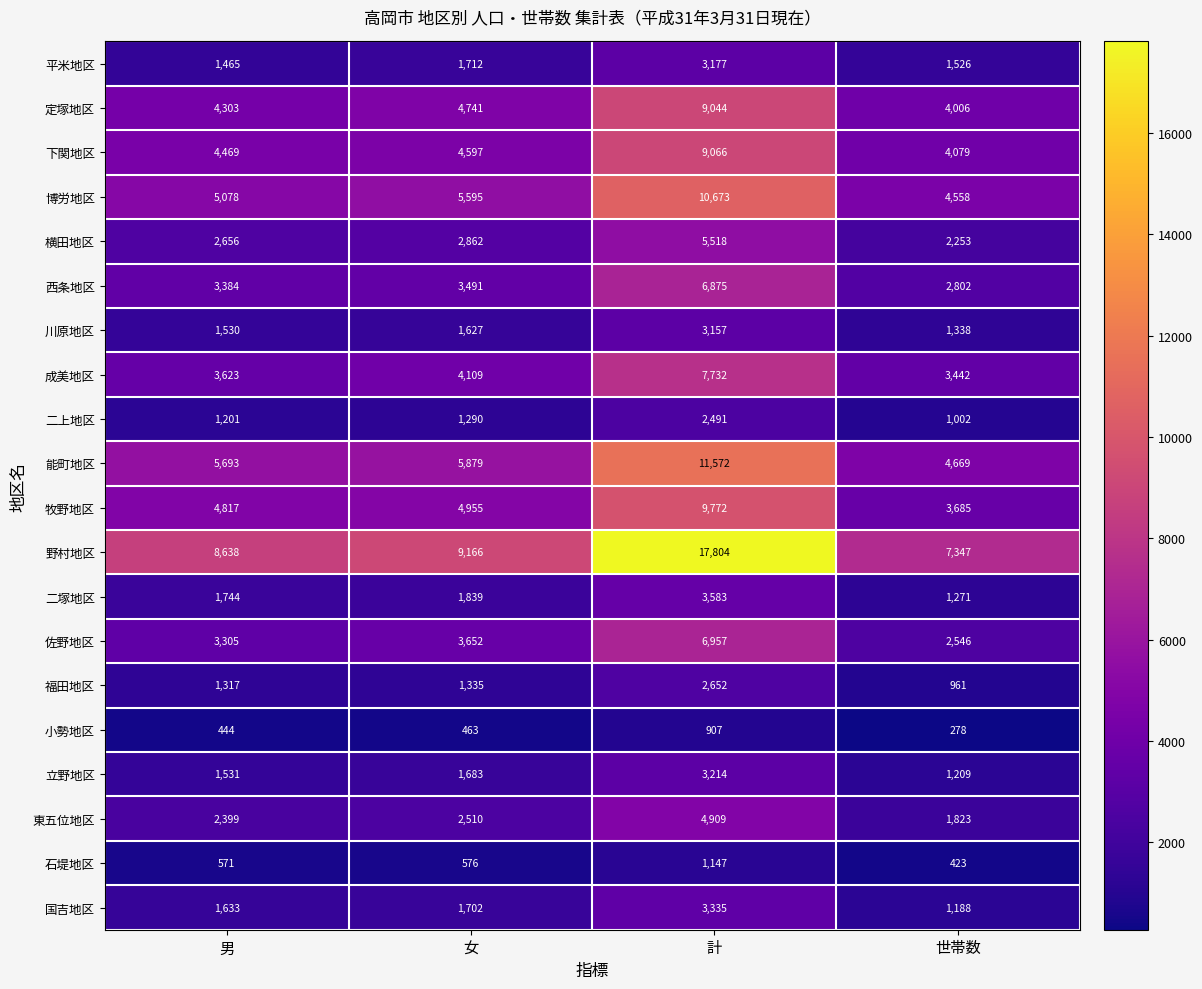

What value does the 川原地区 series have at 世帯数?

1338